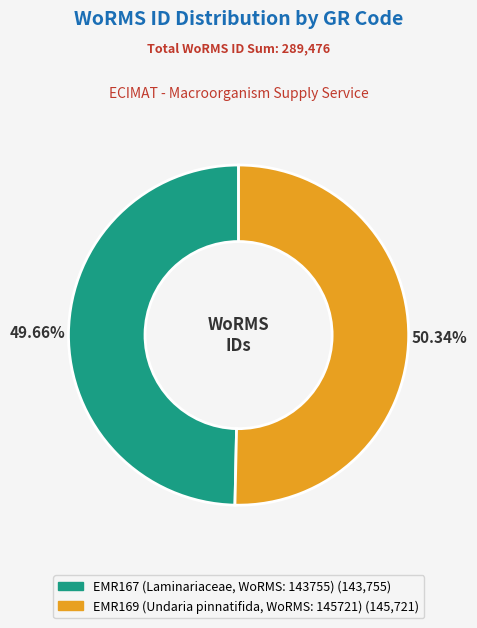

Combined, what portion of the pie is EMR167 (Laminariaceae, WoRMS: 143755) and EMR169 (Undaria pinnatifida, WoRMS: 145721)?

100.0%